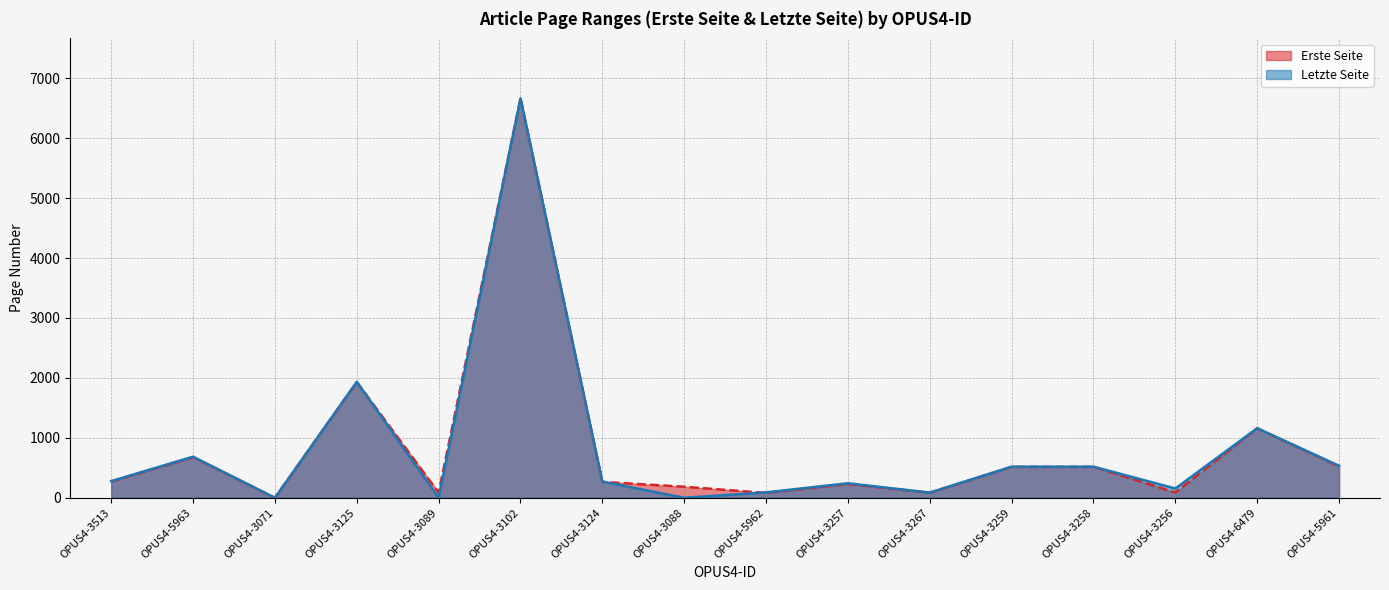

Which series ends up on top after the final intersection of Erste Seite and Letzte Seite?

Letzte Seite